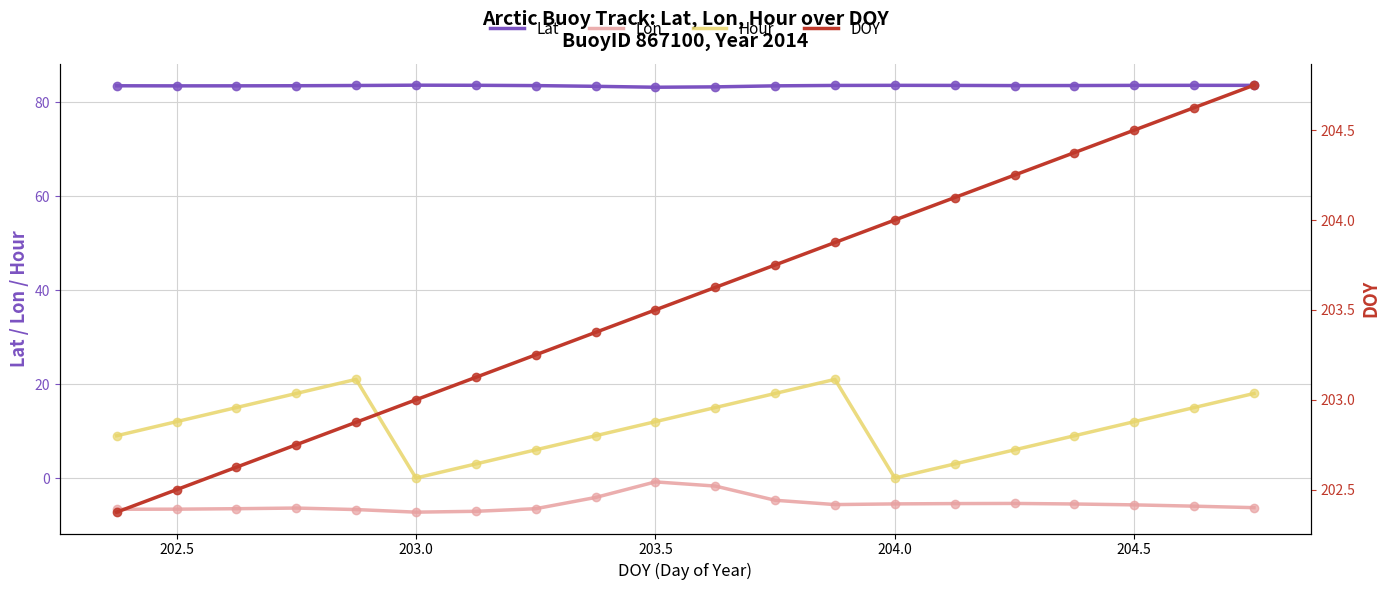

At how many categories does at least one series exceed 32?

20